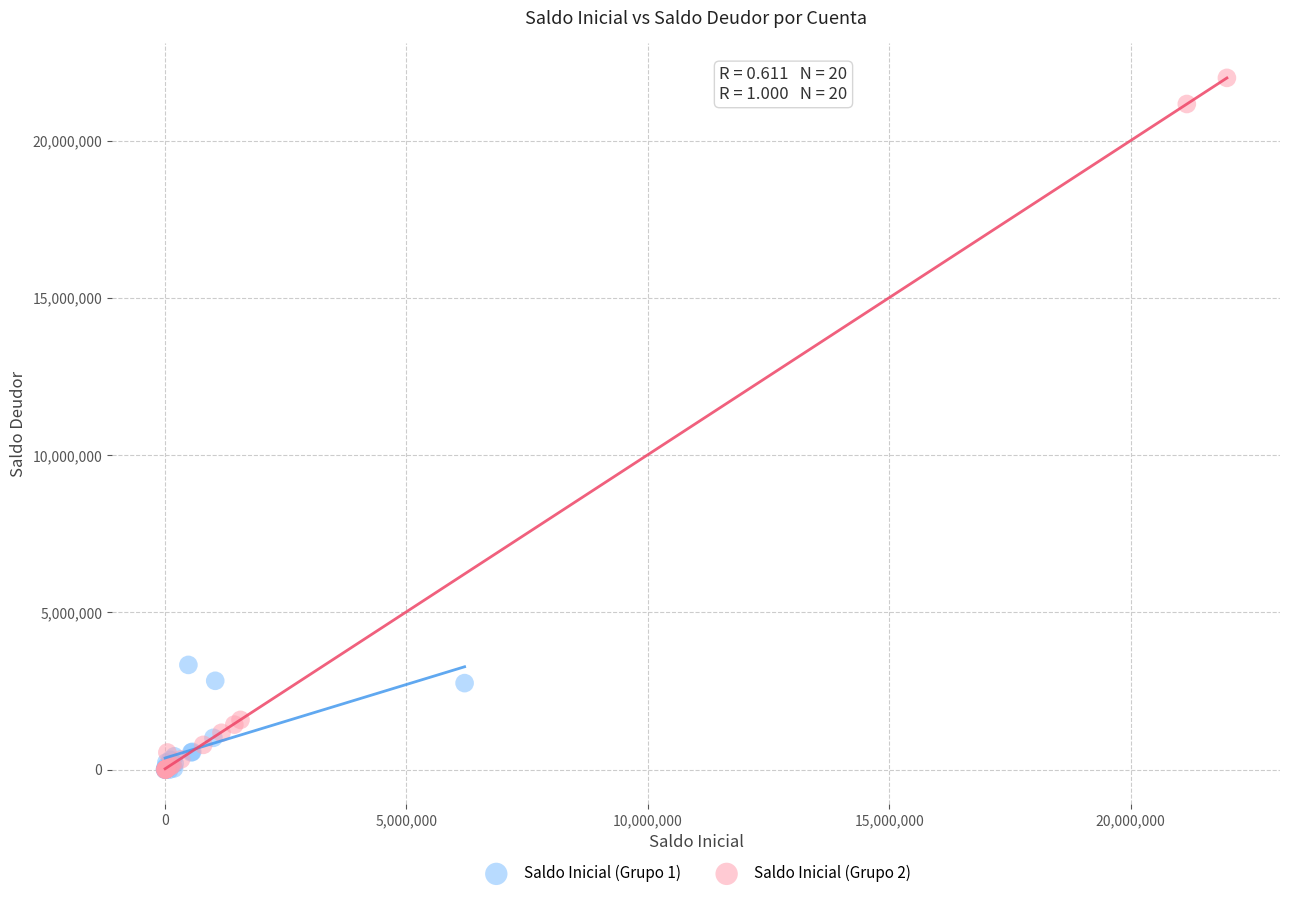

Which series has the widest spread of Y values?

Saldo Inicial (Grupo 2)